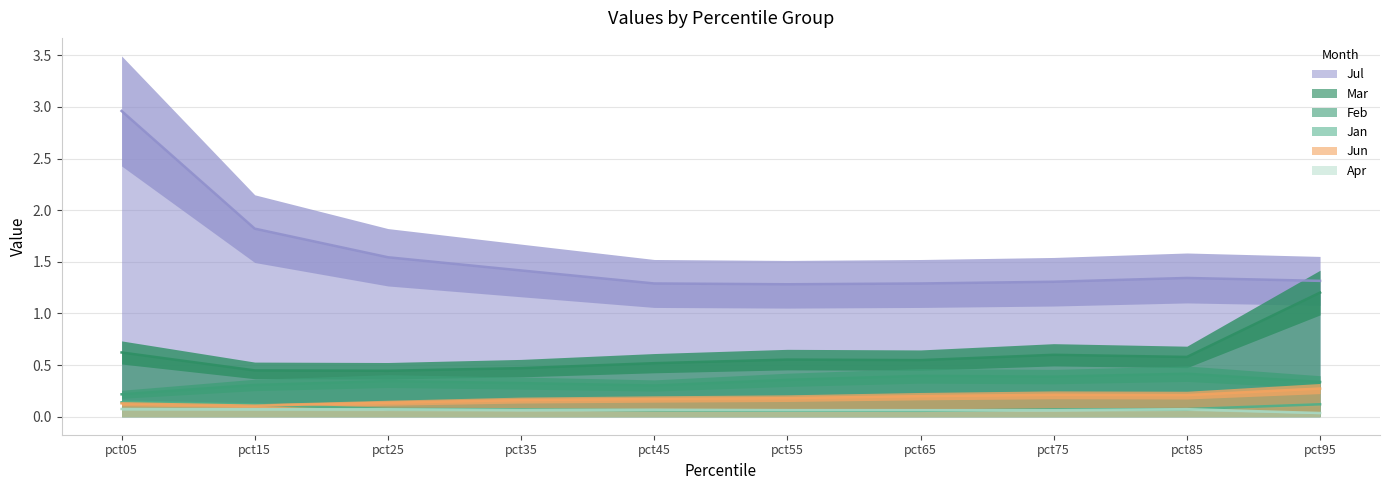

Between pct75 and pct95, which is larger?

pct95